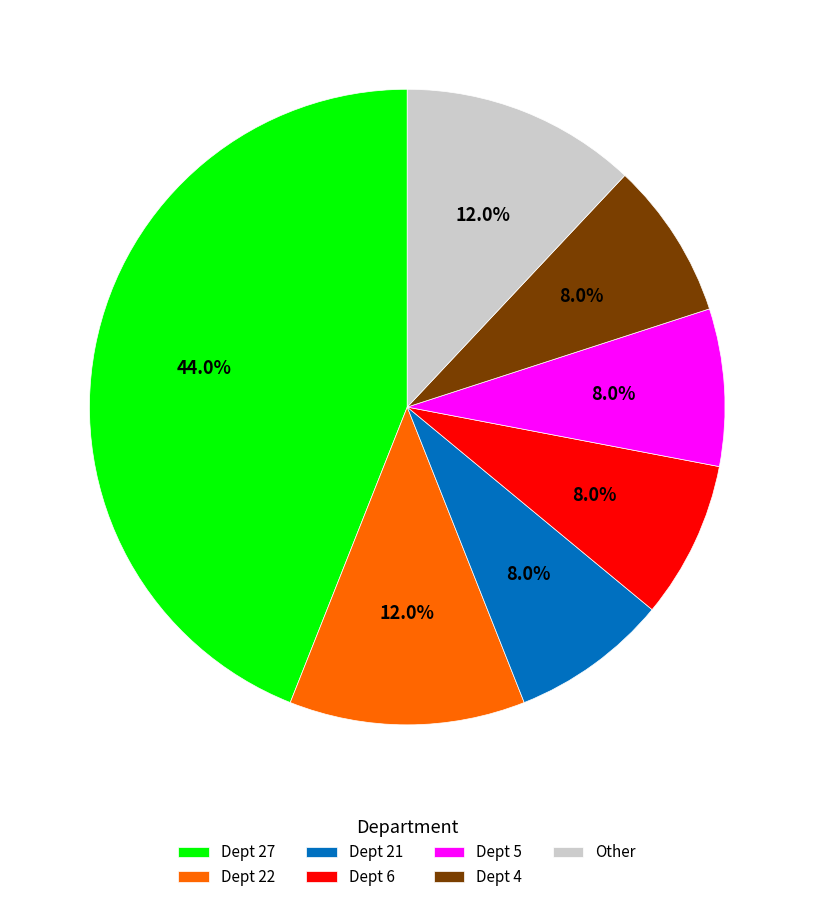

Between Dept 4 and Other, which is larger?

Other